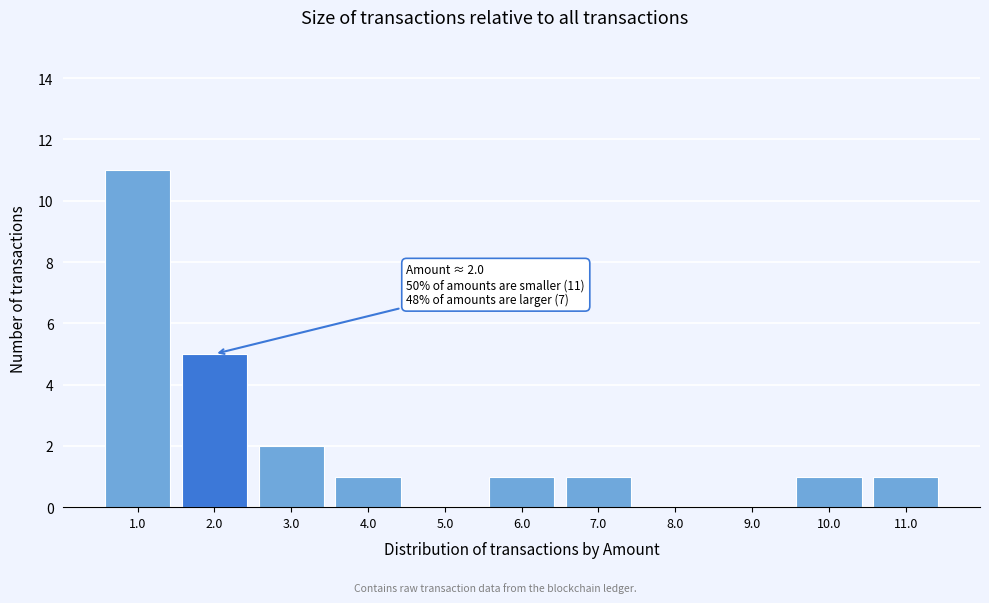

Which range on the x-axis has the tallest bar?

0.5 to 1.5